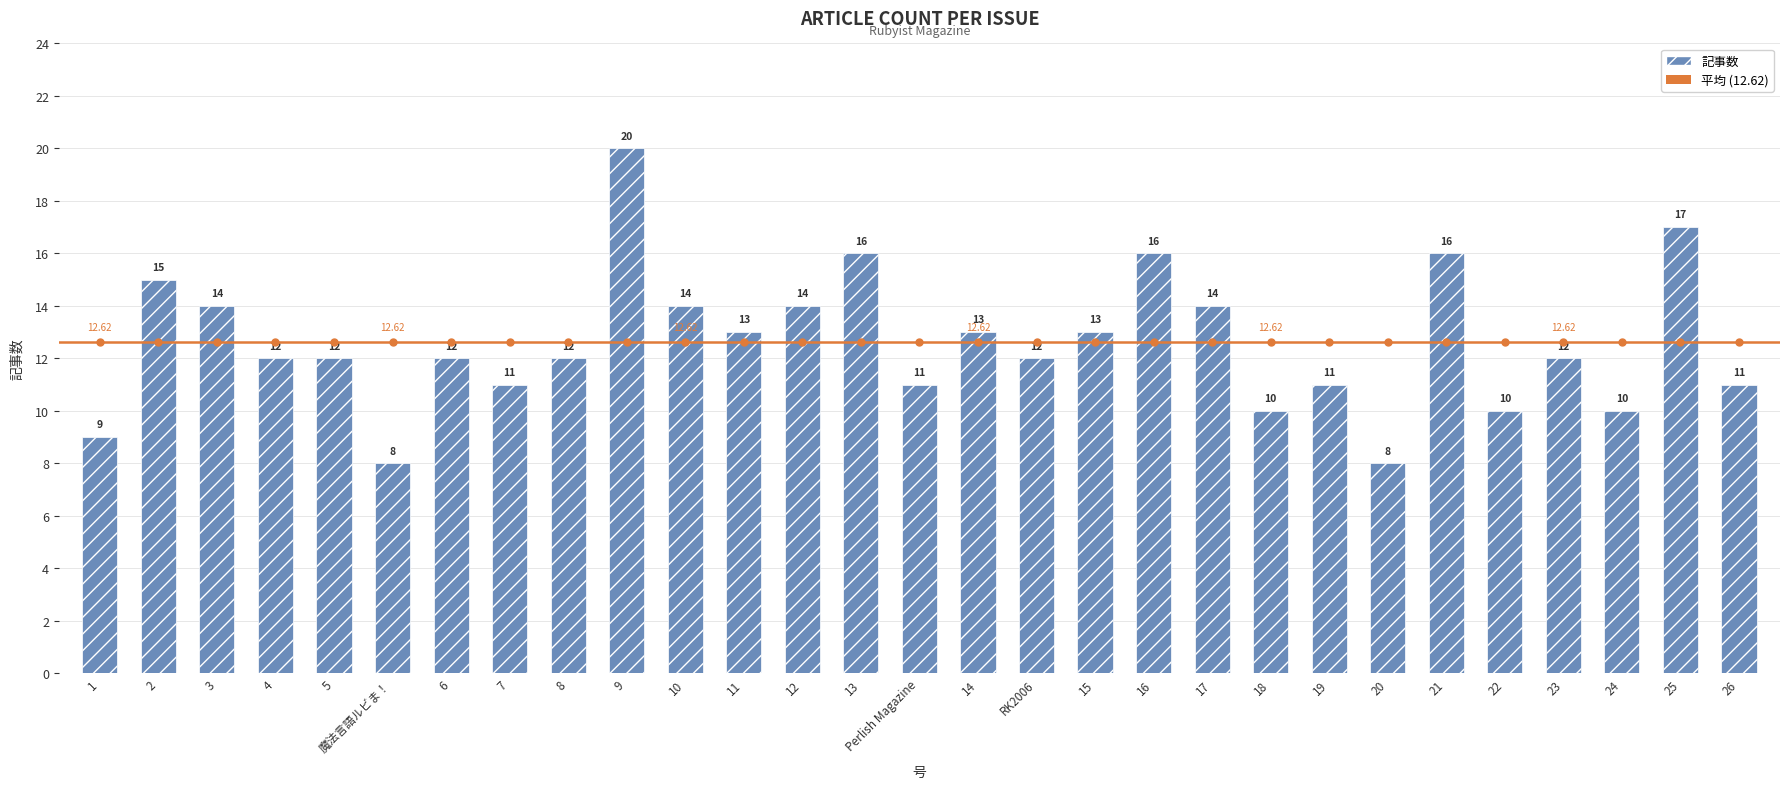

What is the greatest value displayed?

20